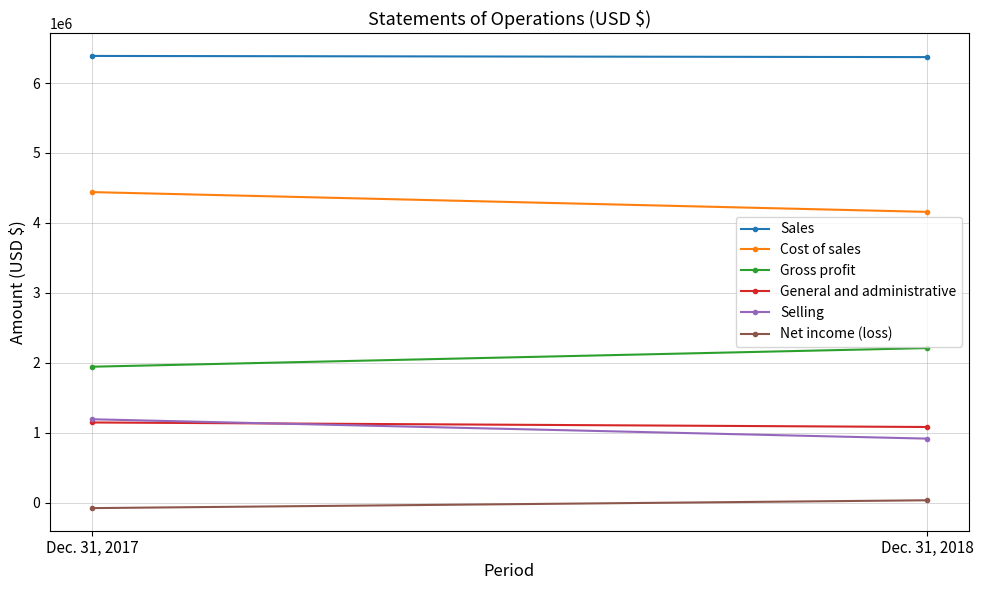

List the labels in order of General and administrative value, largest first.

Dec. 31, 2017, Dec. 31, 2018